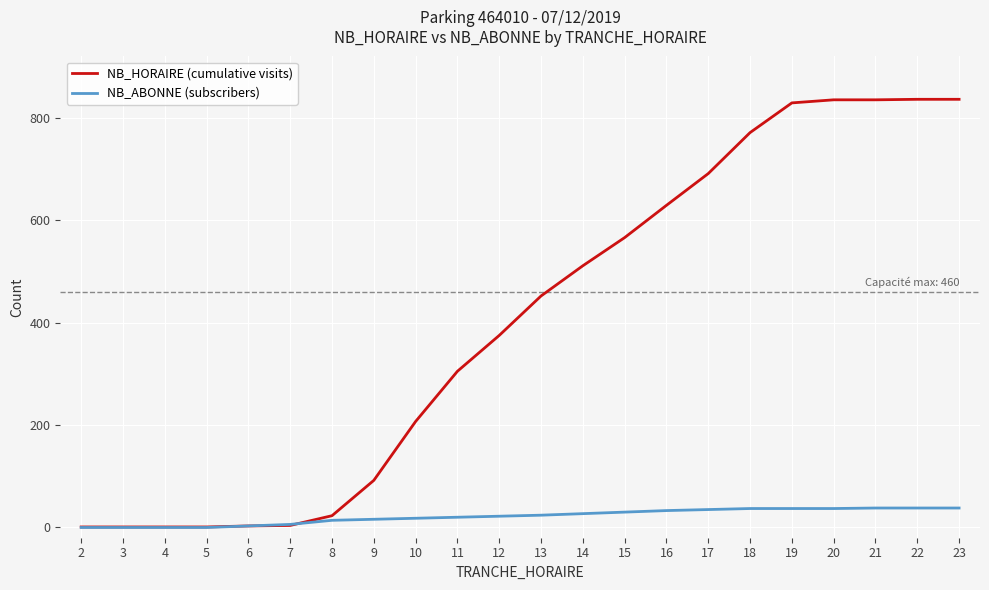

The value of NB_ABONNE (subscribers) at 3 is 0. True or false?

True